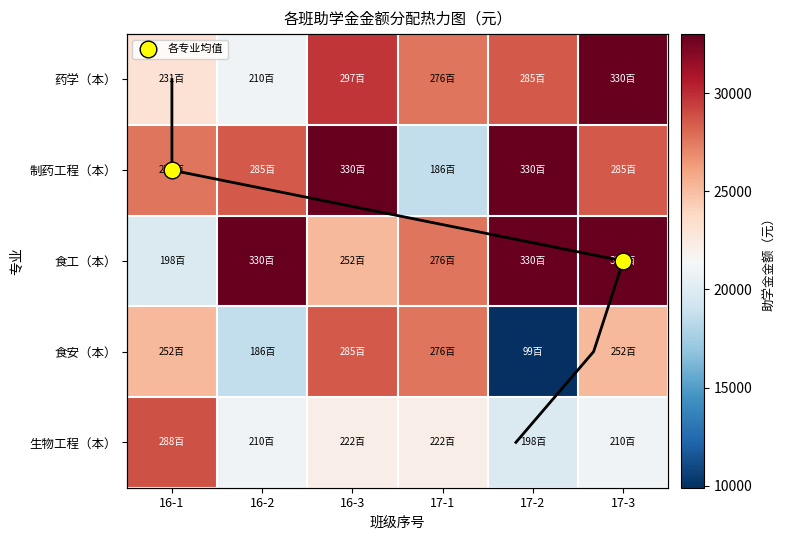

What is the difference between the second highest and minimum values in the 药学（本） series?

8700